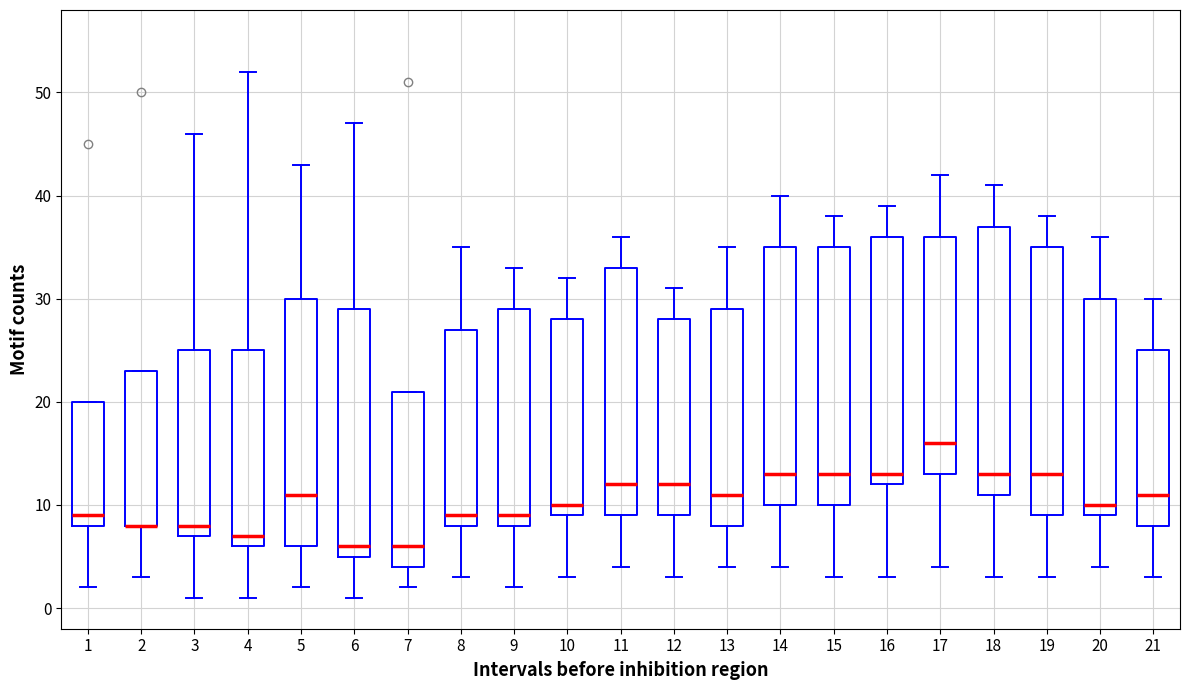

Reading left to right, transcribe this box plot: for each box, give where its median line is, the range the box spans, and where its two whiskers end, as read against the y-axis. The values are not printed on the chart, so give them approximately, as read against the axis.

1: median 9, box 8 to 20, whiskers 2 to 20
2: median 8 (drawn on the box's lower edge), box 8 to 23, whiskers 3 to 23
3: median 8, box 7 to 25, whiskers 1 to 46
4: median 7, box 6 to 25, whiskers 1 to 52
5: median 11, box 6 to 30, whiskers 2 to 43
6: median 6, box 5 to 29, whiskers 1 to 47
7: median 6, box 4 to 21, whiskers 2 to 21
8: median 9, box 8 to 27, whiskers 3 to 35
9: median 9, box 8 to 29, whiskers 2 to 33
10: median 10, box 9 to 28, whiskers 3 to 32
11: median 12, box 9 to 33, whiskers 4 to 36
12: median 12, box 9 to 28, whiskers 3 to 31
13: median 11, box 8 to 29, whiskers 4 to 35
14: median 13, box 10 to 35, whiskers 4 to 40
15: median 13, box 10 to 35, whiskers 3 to 38
16: median 13, box 12 to 36, whiskers 3 to 39
17: median 16, box 13 to 36, whiskers 4 to 42
18: median 13, box 11 to 37, whiskers 3 to 41
19: median 13, box 9 to 35, whiskers 3 to 38
20: median 10, box 9 to 30, whiskers 4 to 36
21: median 11, box 8 to 25, whiskers 3 to 30